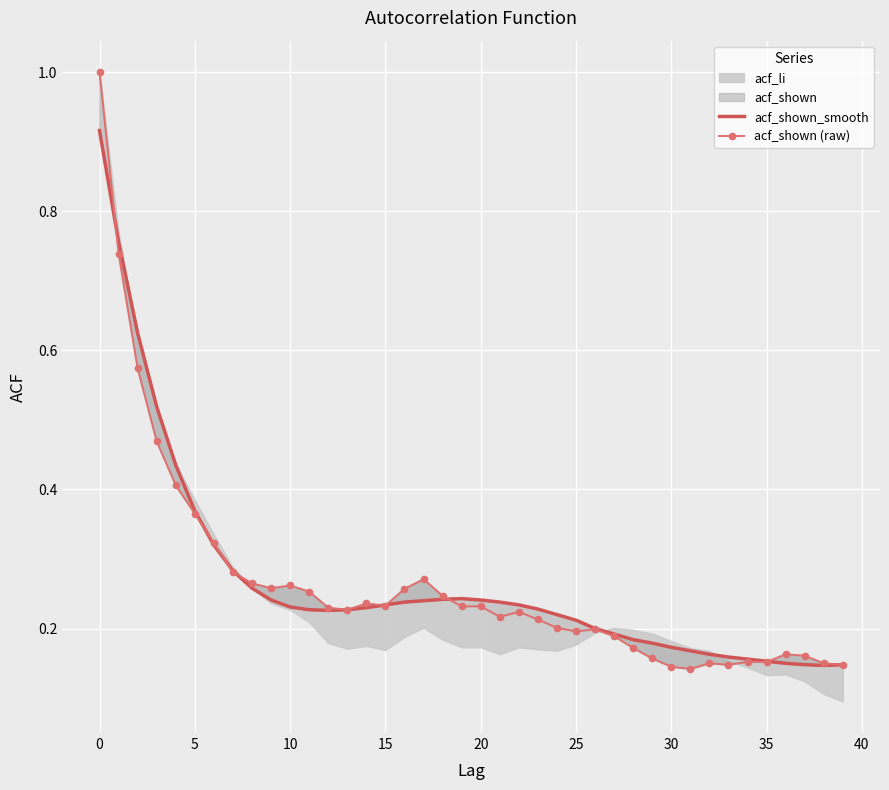

Rank the series at 22 from lowest to highest value.

acf_shown (raw), acf_shown_smooth